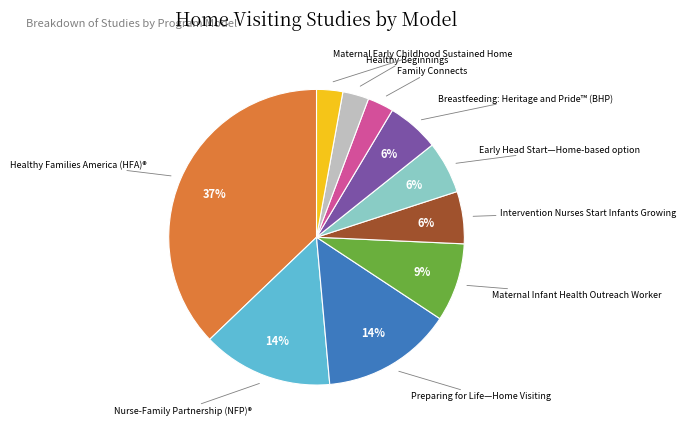

Is it true that Breastfeeding: Heritage and Pride™ (BHP) is 19% of the pie?

False